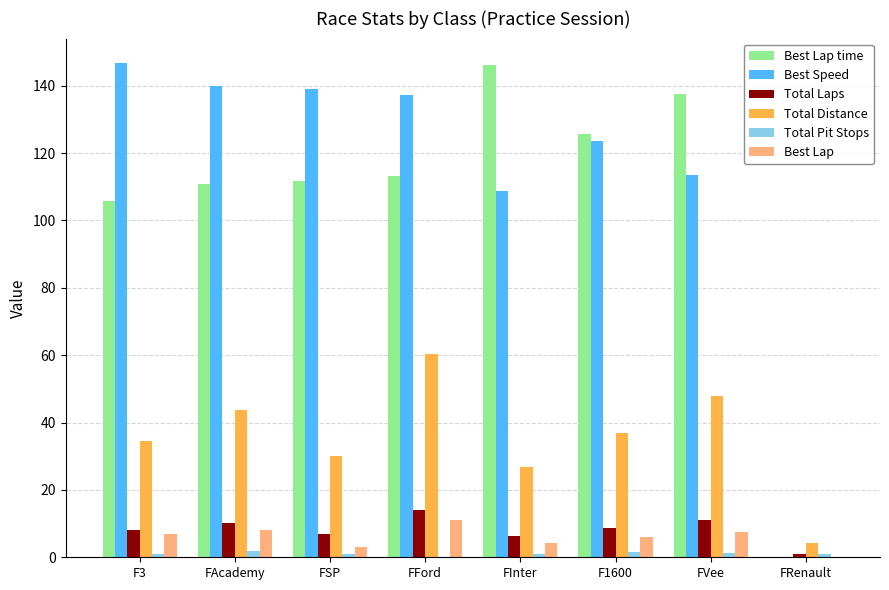

Which series changed the most between F1600 and FRenault?

Best Lap time